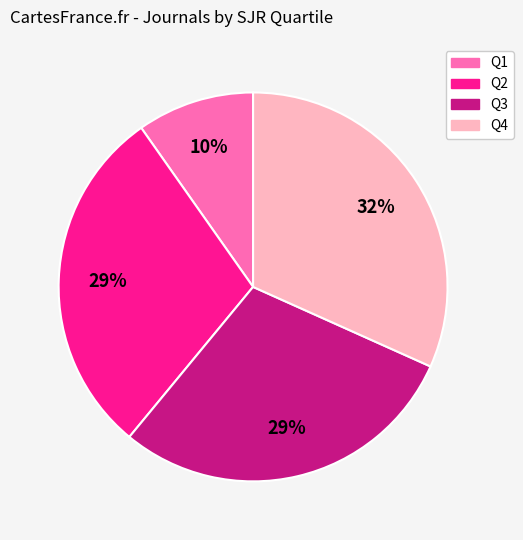

How many slices are in this pie chart?

4